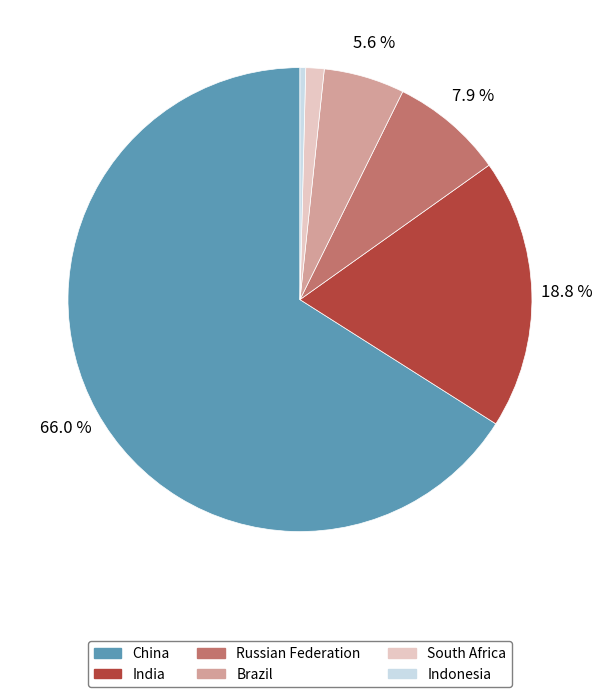

Rank the categories by value from highest to lowest.

China, India, Russian Federation, Brazil, South Africa, Indonesia